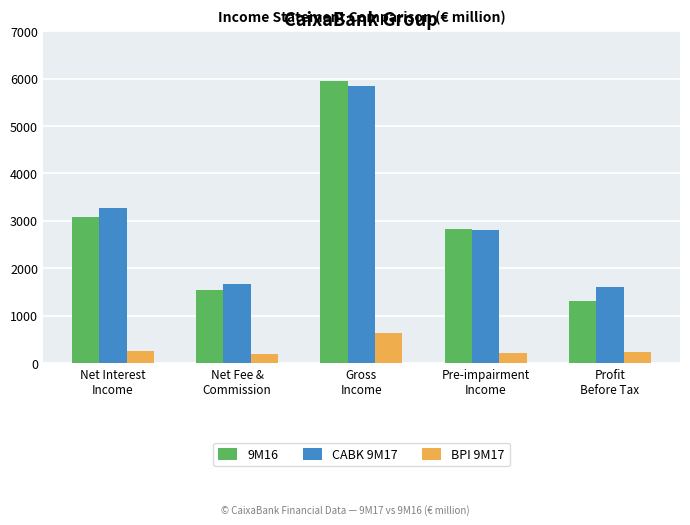

What is the difference between the BPI 9M17 values at Profit
Before Tax and Net Fee &
Commission?

53